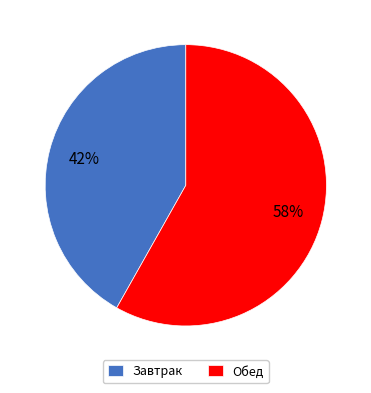

Which category has the biggest portion of the pie?

Обед